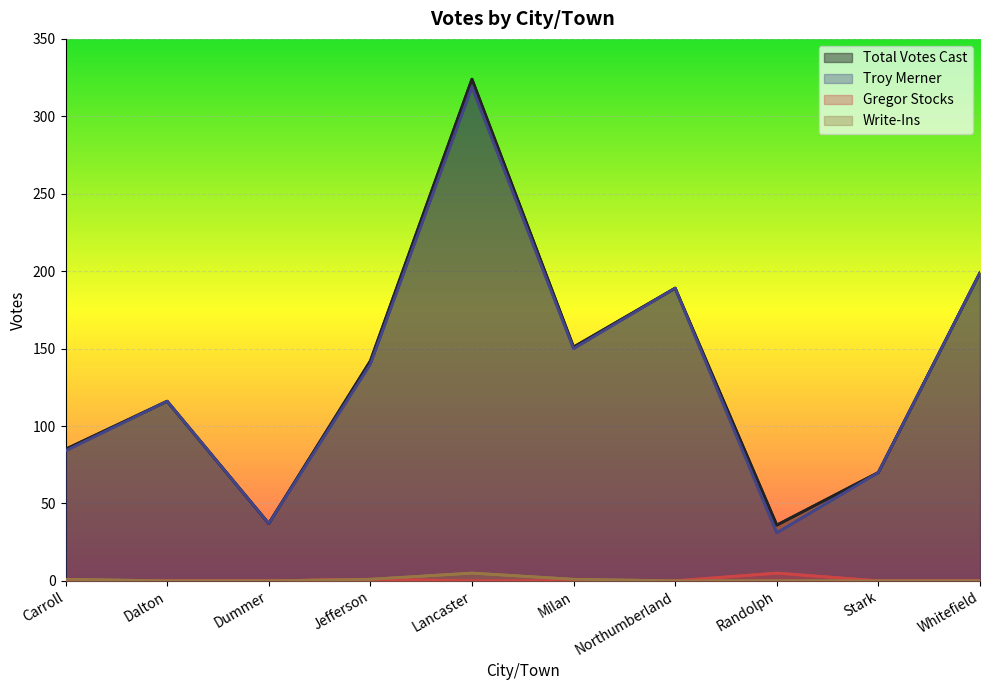

The value of Troy Merner at Jefferson is 241. True or false?

False